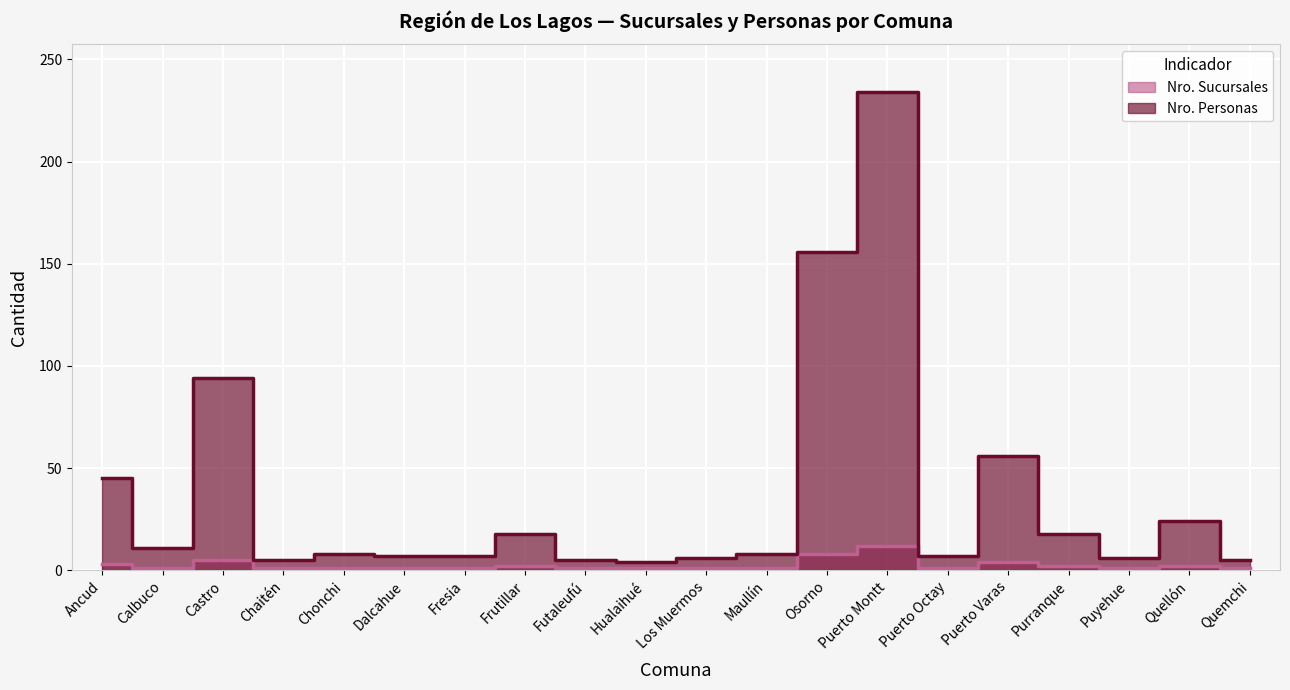

Count the number of categories in the chart.

20